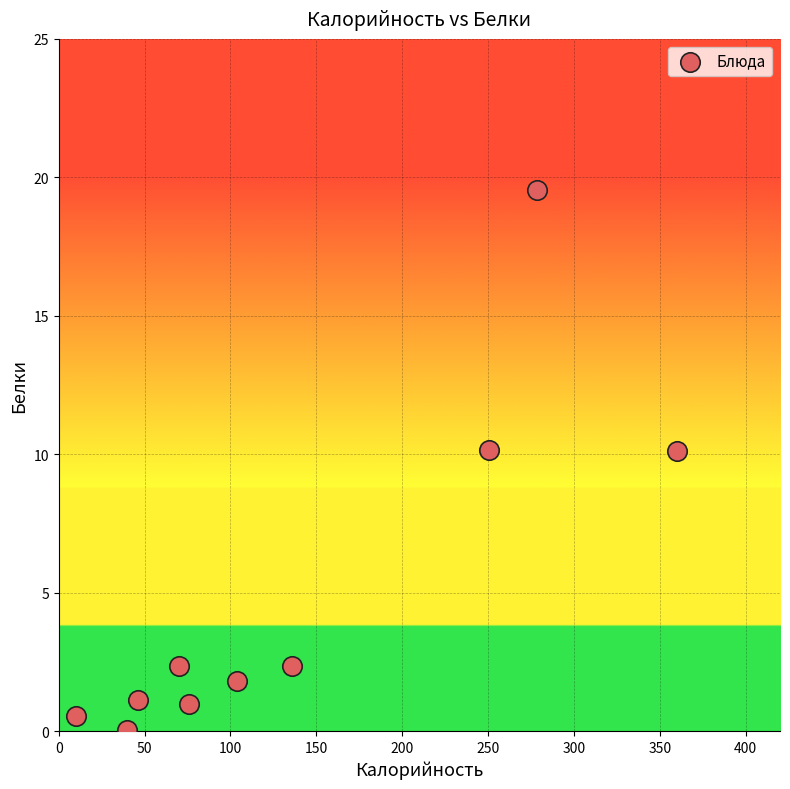

What is the range of X values (max minus min)?

350.0